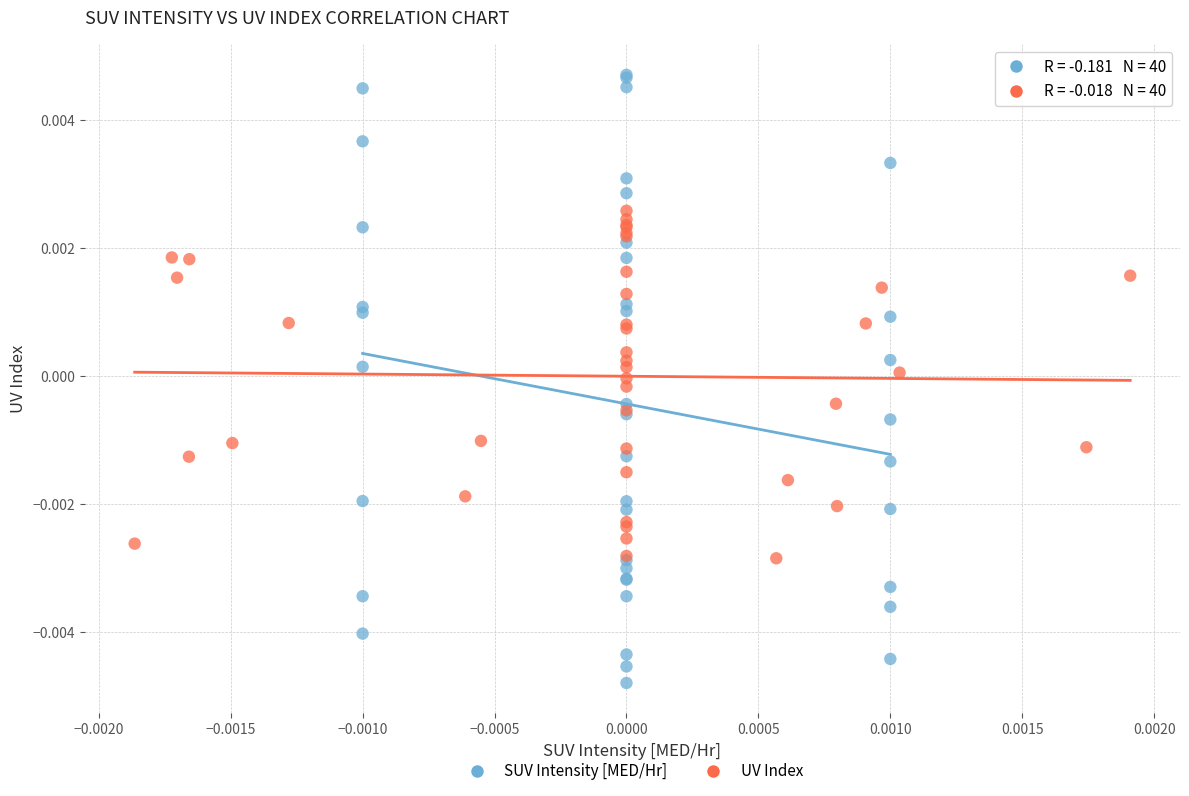

Which series reaches the maximum Y coordinate?

SUV Intensity [MED/Hr]